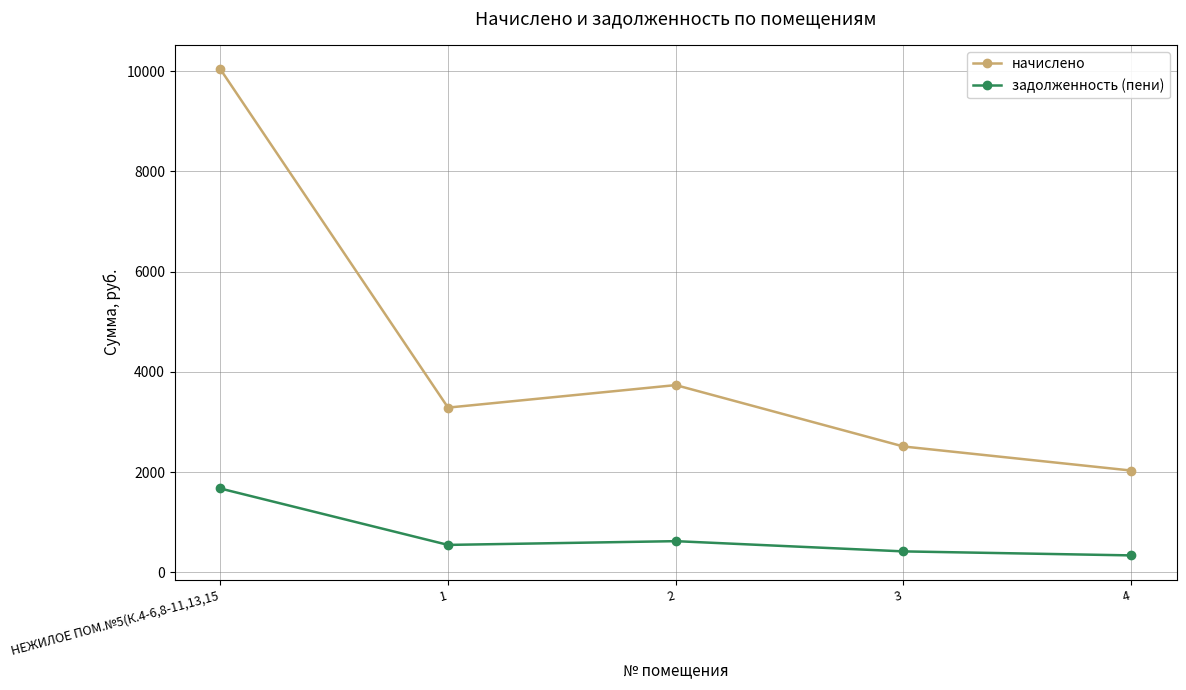

True or false: начислено has more than 2 points higher than both neighbors.

False